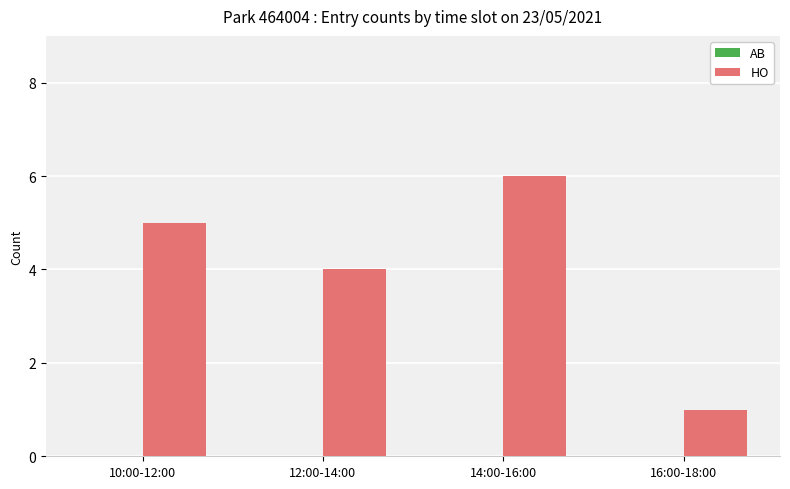

List the labels in order of value, largest first.

14:00-16:00, 10:00-12:00, 12:00-14:00, 16:00-18:00